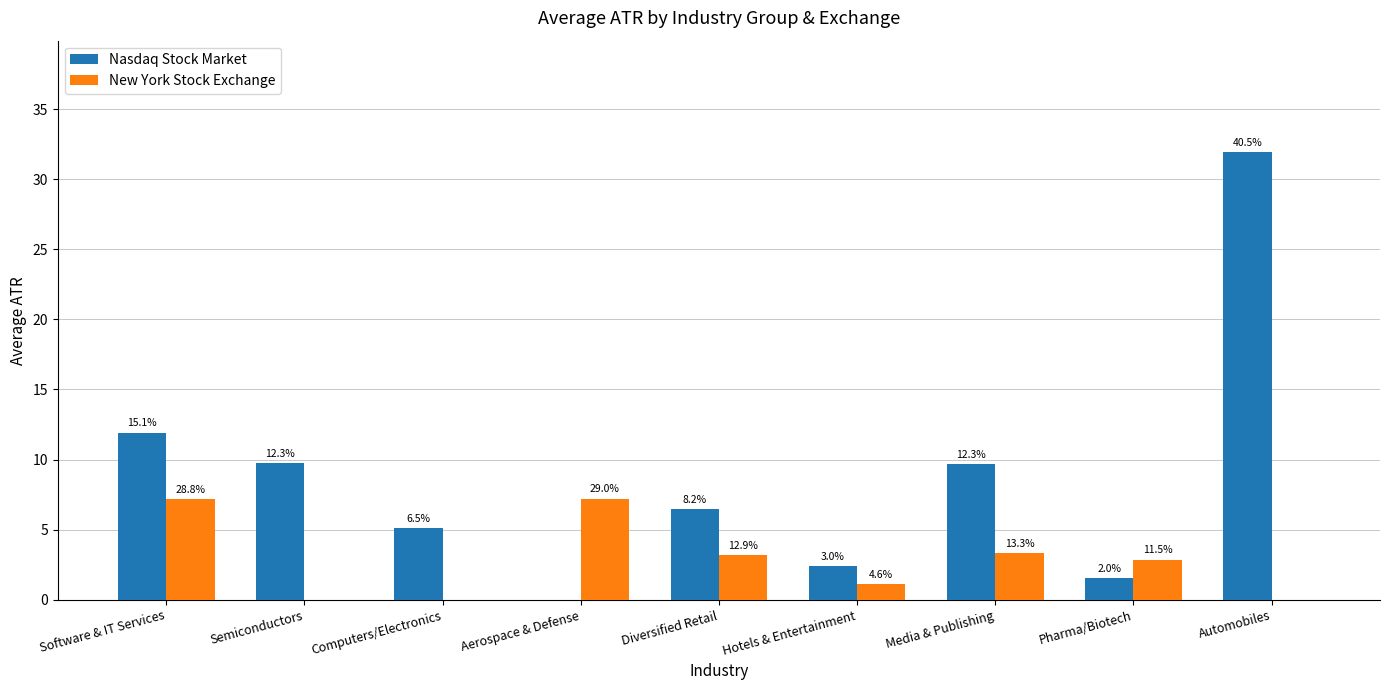

What is the maximum value shown in the chart?

31.9